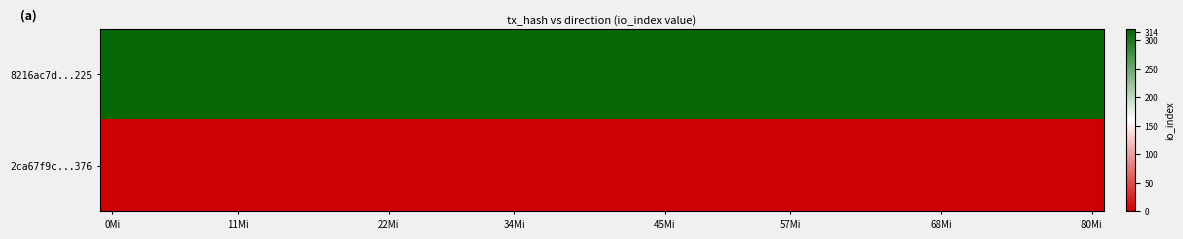

Which series has the largest total across all categories?

8216ac7d...225